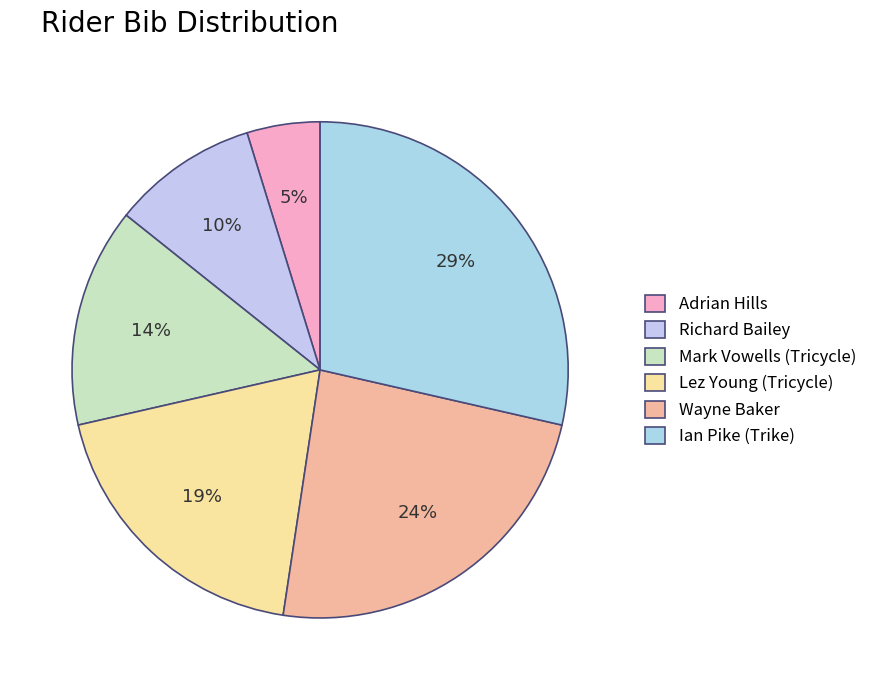

How many slices are in this pie chart?

6